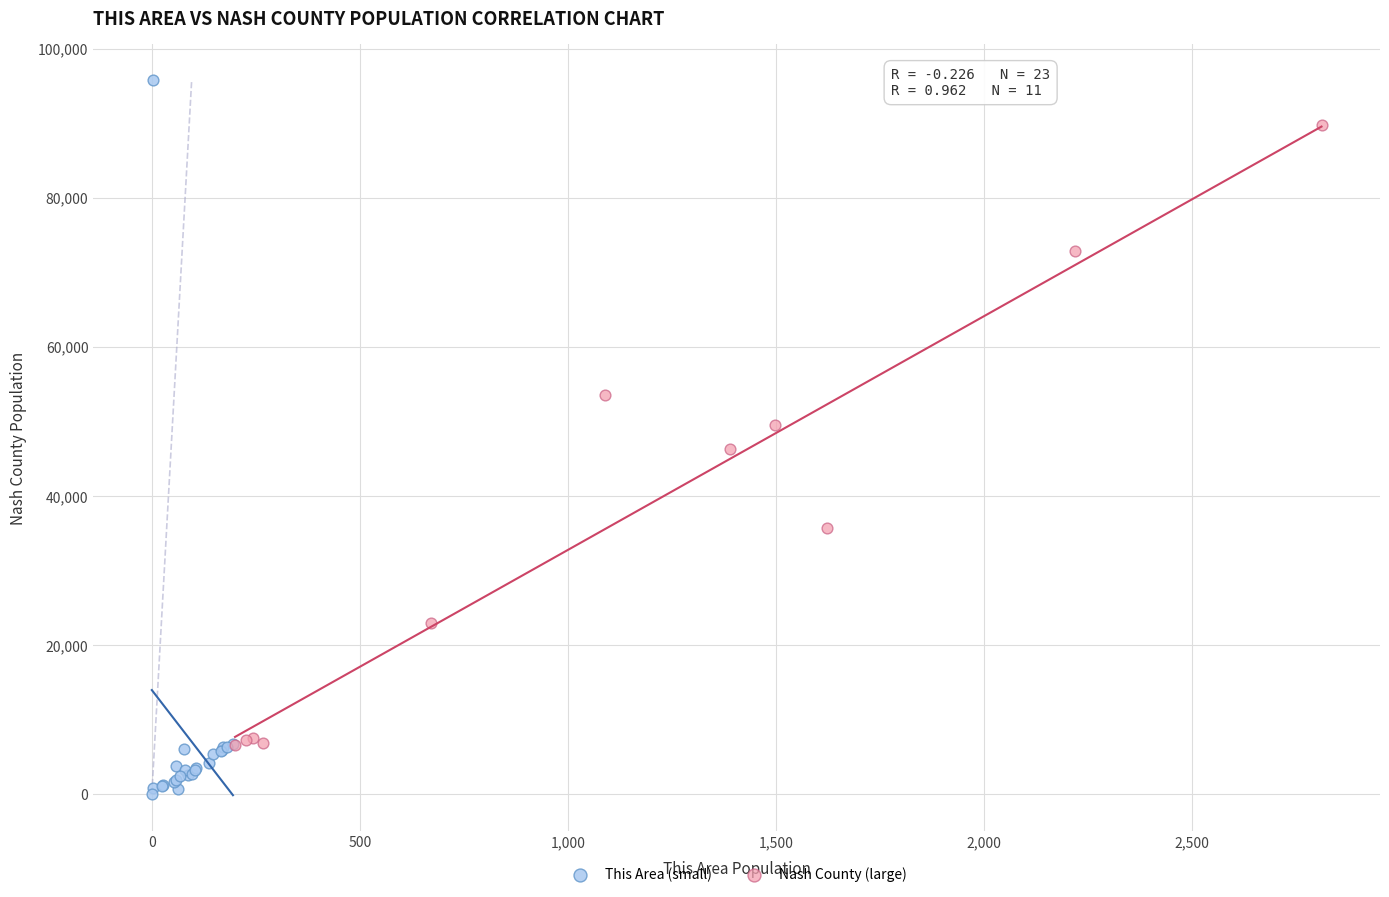

What are all the series names shown in the legend?

This Area (small), Nash County (large)